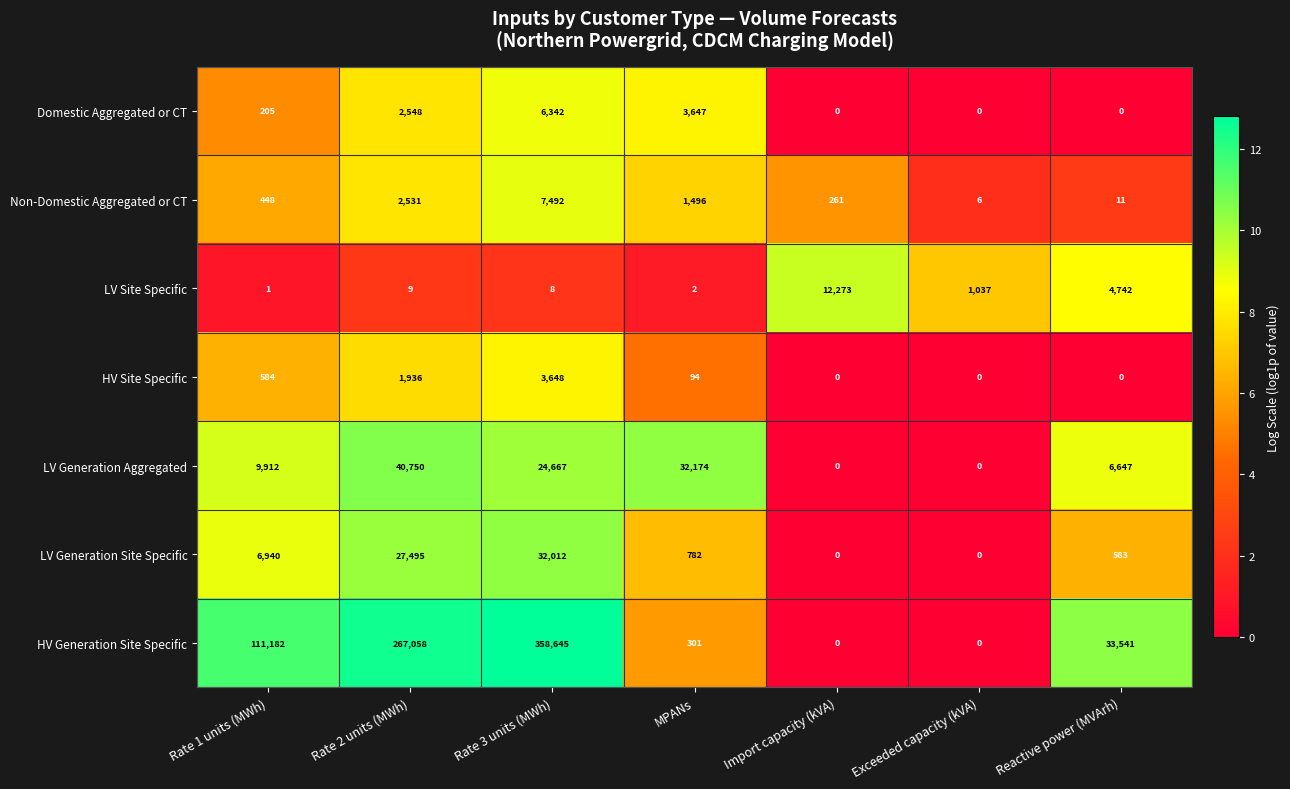

At which category is the sum across all series the highest?

Rate 3 units (MWh)